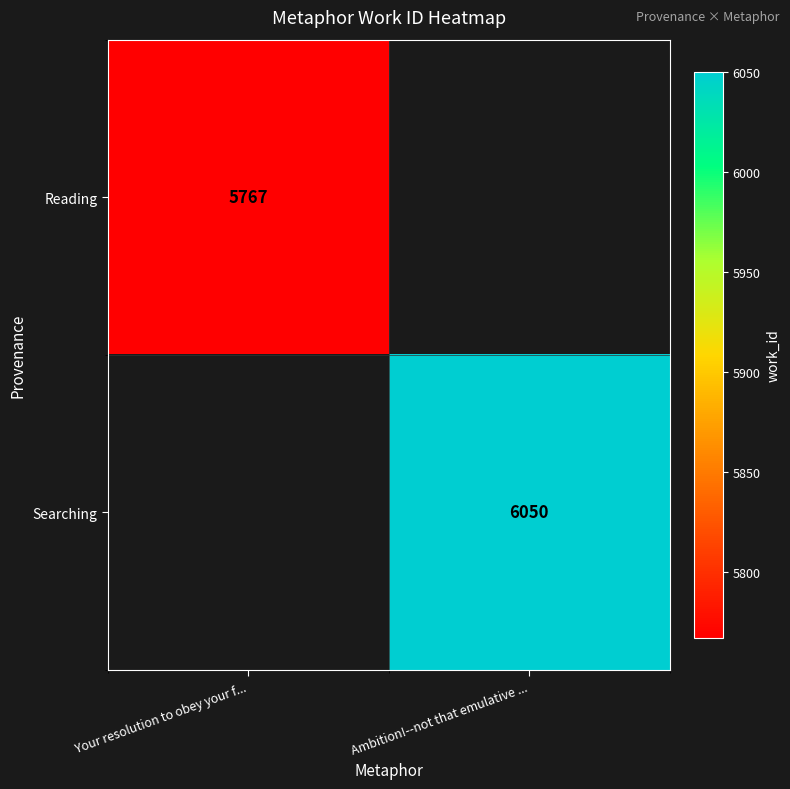

At how many categories does at least one series exceed 5797?

1